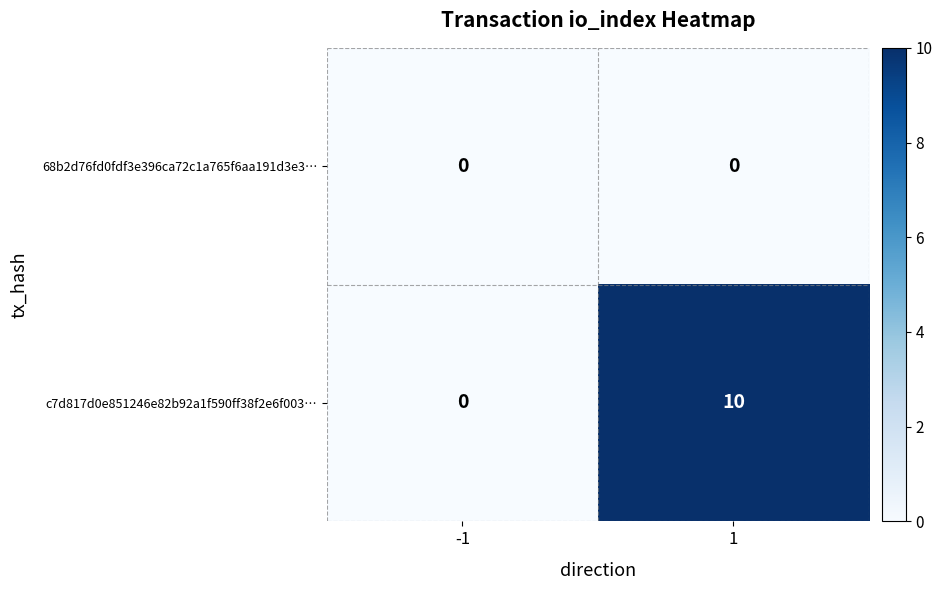

Which series has the widest spread of values?

c7d817d0e851246e82b92a1f590ff38f2e6f003…